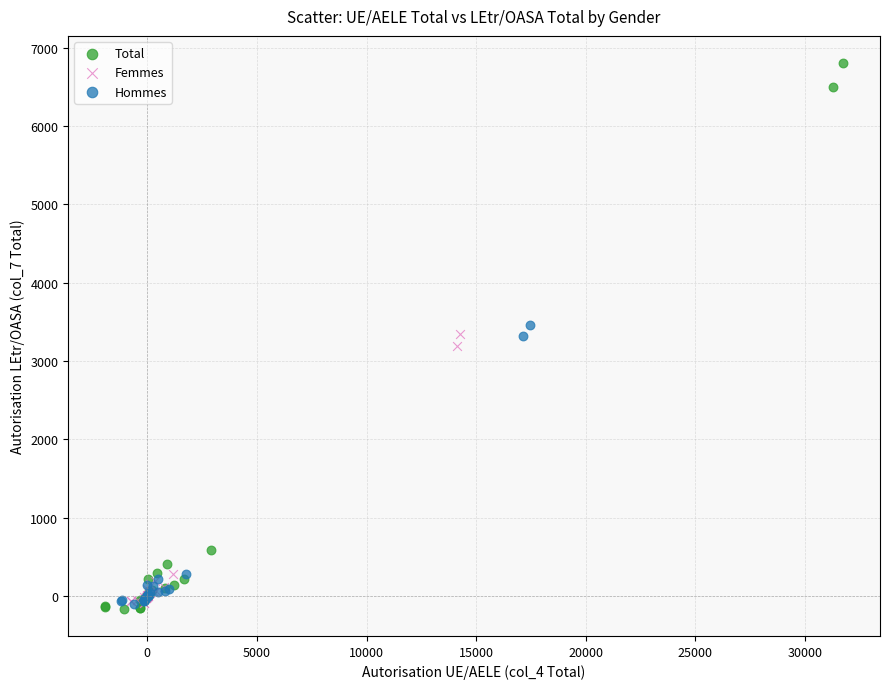

Which series reaches the maximum Y coordinate?

Total